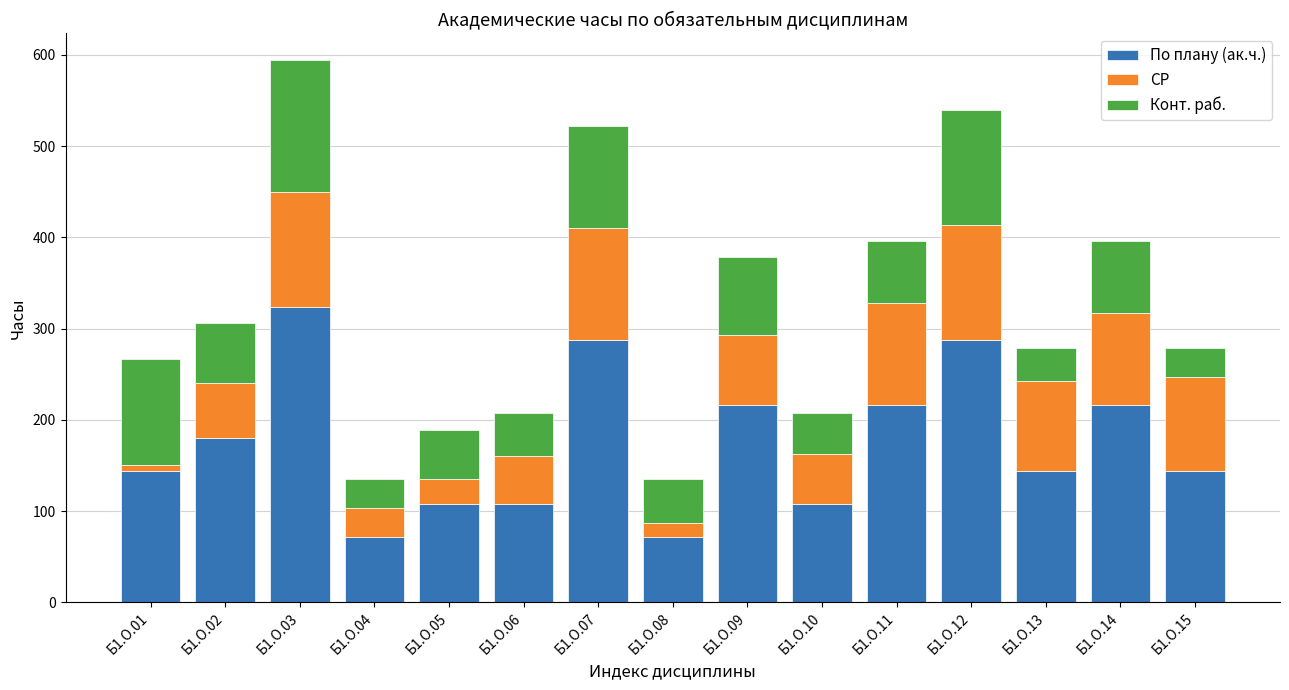

At which label does По плану (ак.ч.) reach its peak?

Б1.О.03